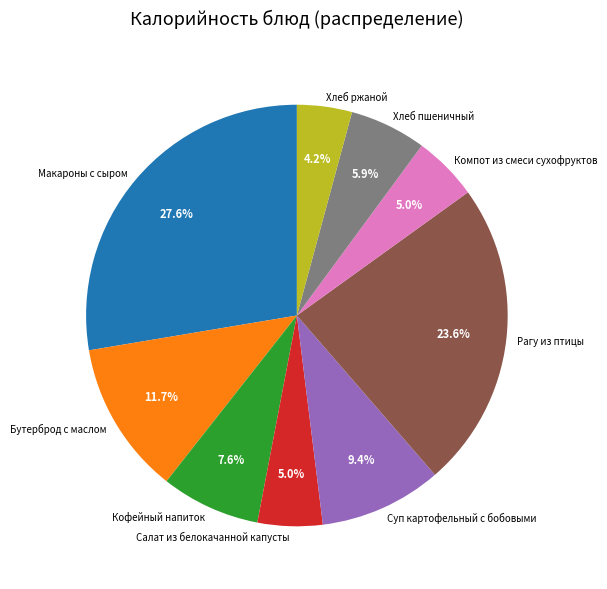

How much of the chart is everything except Кофейный напиток?

92.4%